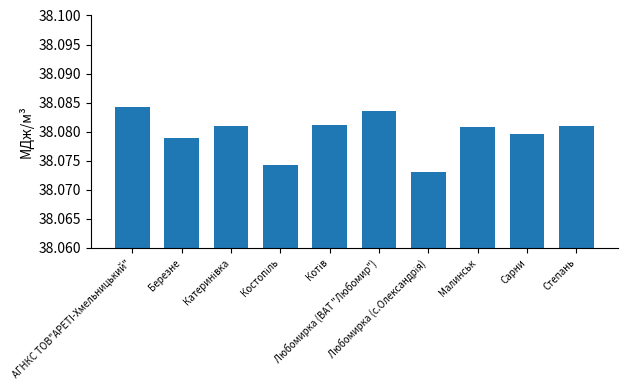

Does the chart contain stacked bars?

No